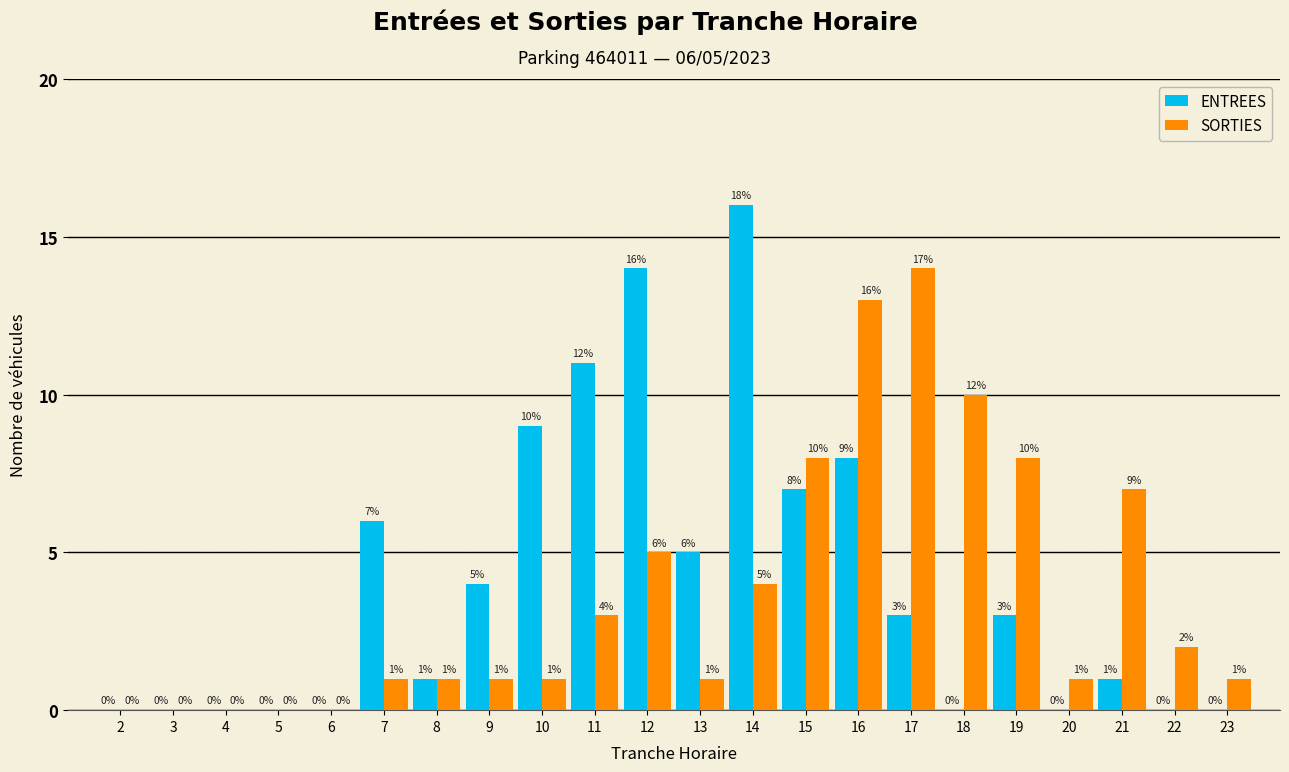

Reading left to right, extract all data points from this chart.

ENTREES: 2=0	3=0	4=0	5=0	6=0	7=6	8=1	9=4	10=9	11=11	12=14	13=5	14=16	15=7	16=8	17=3	18=0	19=3	20=0	21=1	22=0	23=0
SORTIES: 2=0	3=0	4=0	5=0	6=0	7=1	8=1	9=1	10=1	11=3	12=5	13=1	14=4	15=8	16=13	17=14	18=10	19=8	20=1	21=7	22=2	23=1